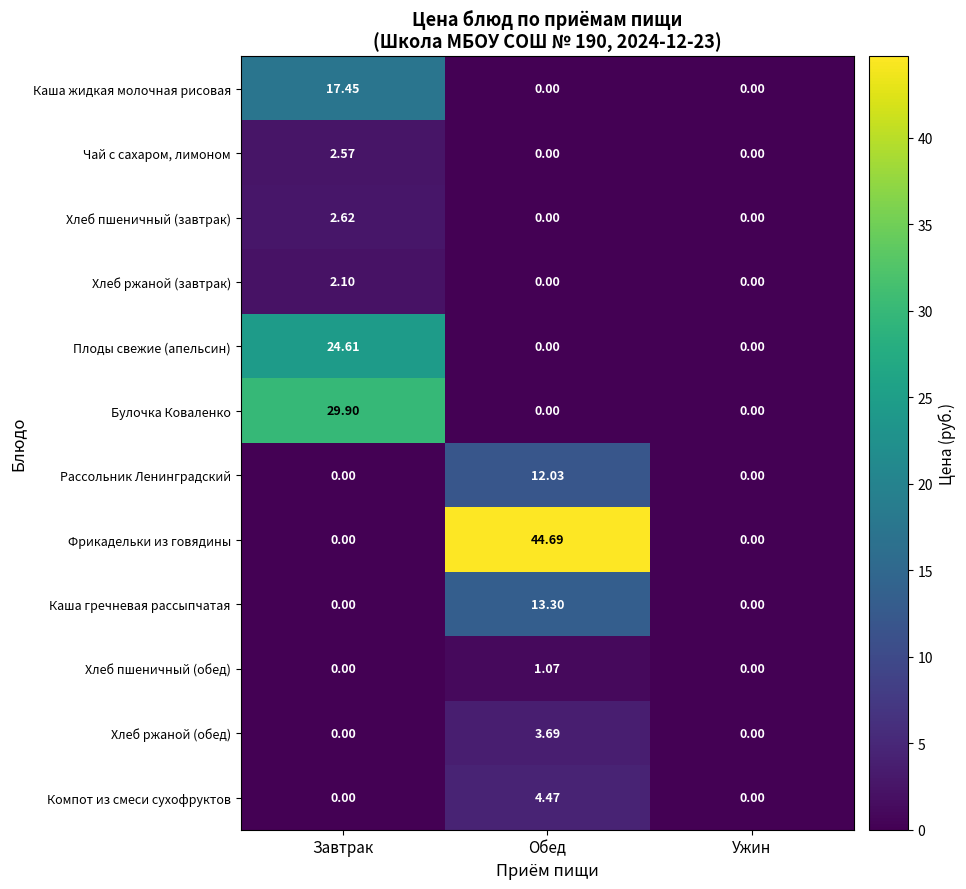

Which series changed the most between Завтрак and Обед?

Фрикадельки из говядины